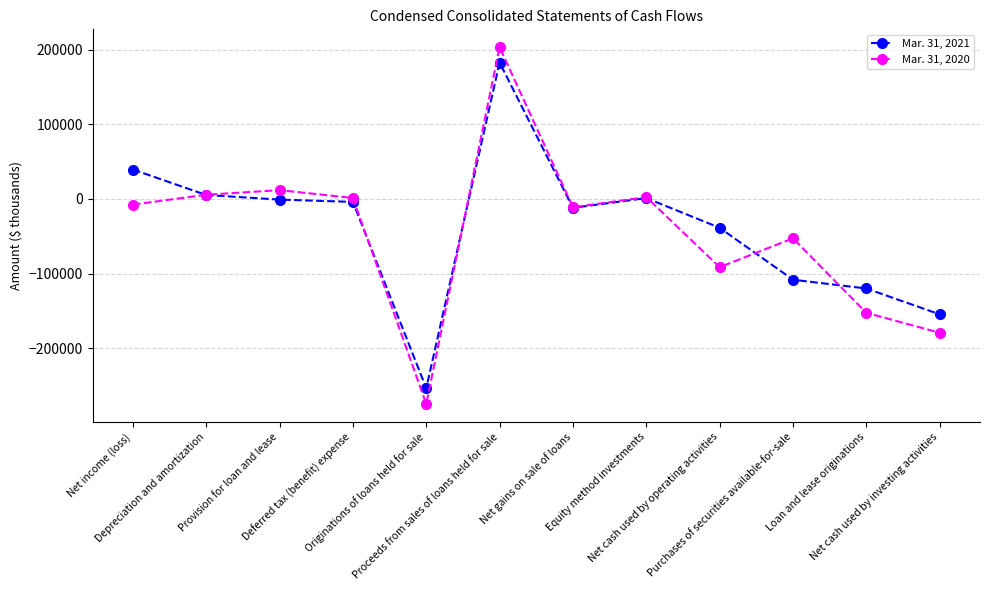

What is the sum of the Mar. 31, 2021 values at Originations of loans held for sale and Depreciation and amortization?

-248323